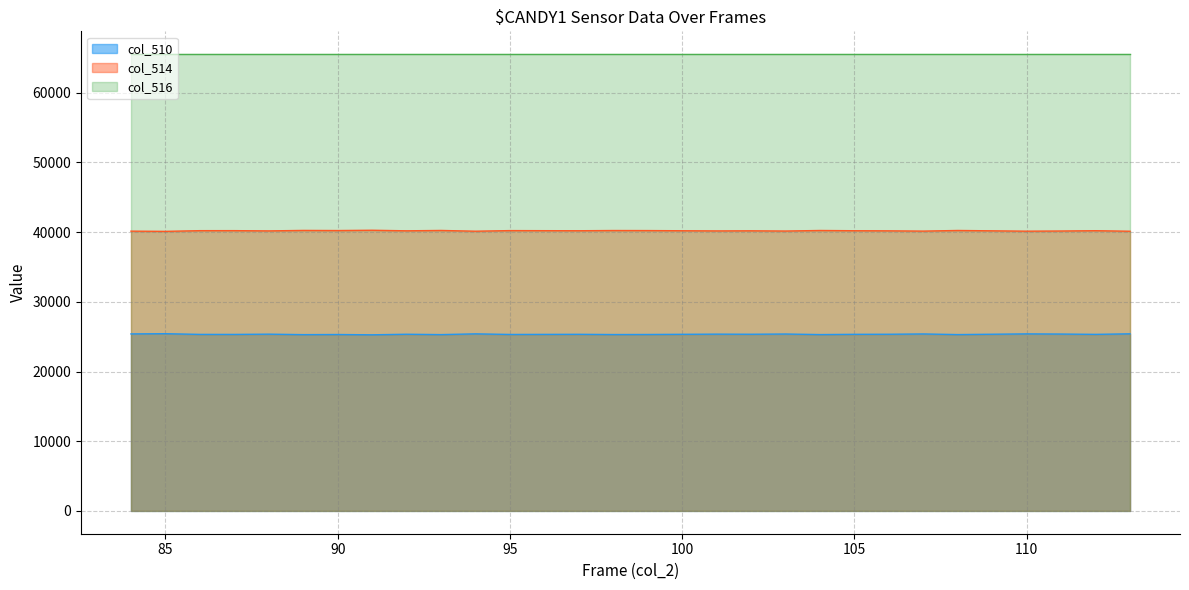

What is the value of the col_510 point at the 21st from the left?

25300